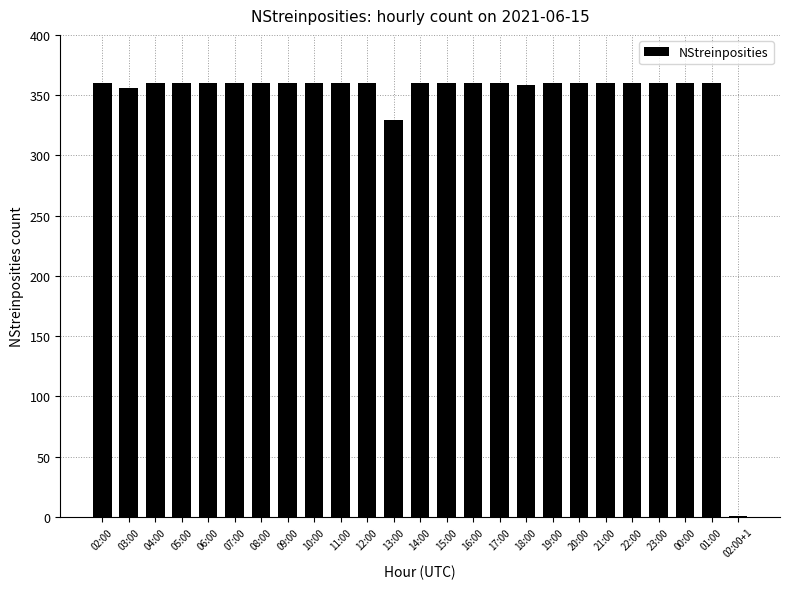

True or false: the data shows 360 at 07:00.

True